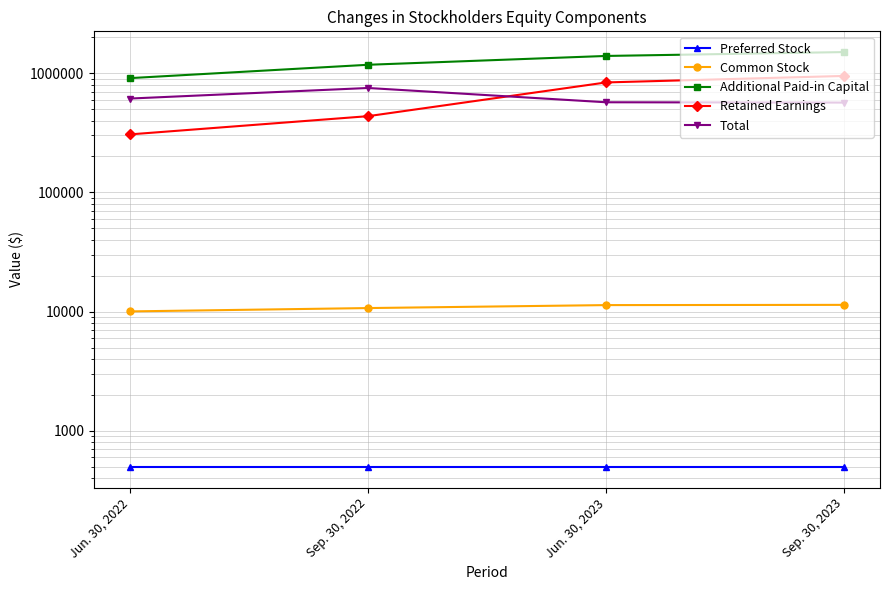

What is the sum of all Retained Earnings values?

2524204